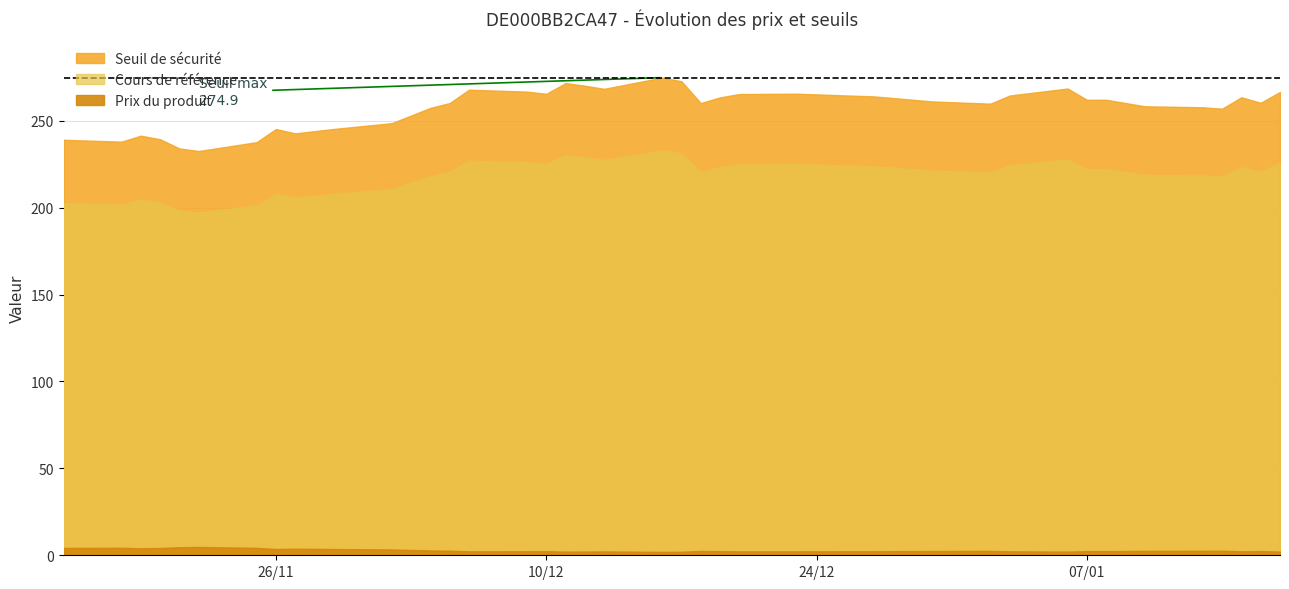

Which series changed the most between 0 and 19?

Seuil de sécurité